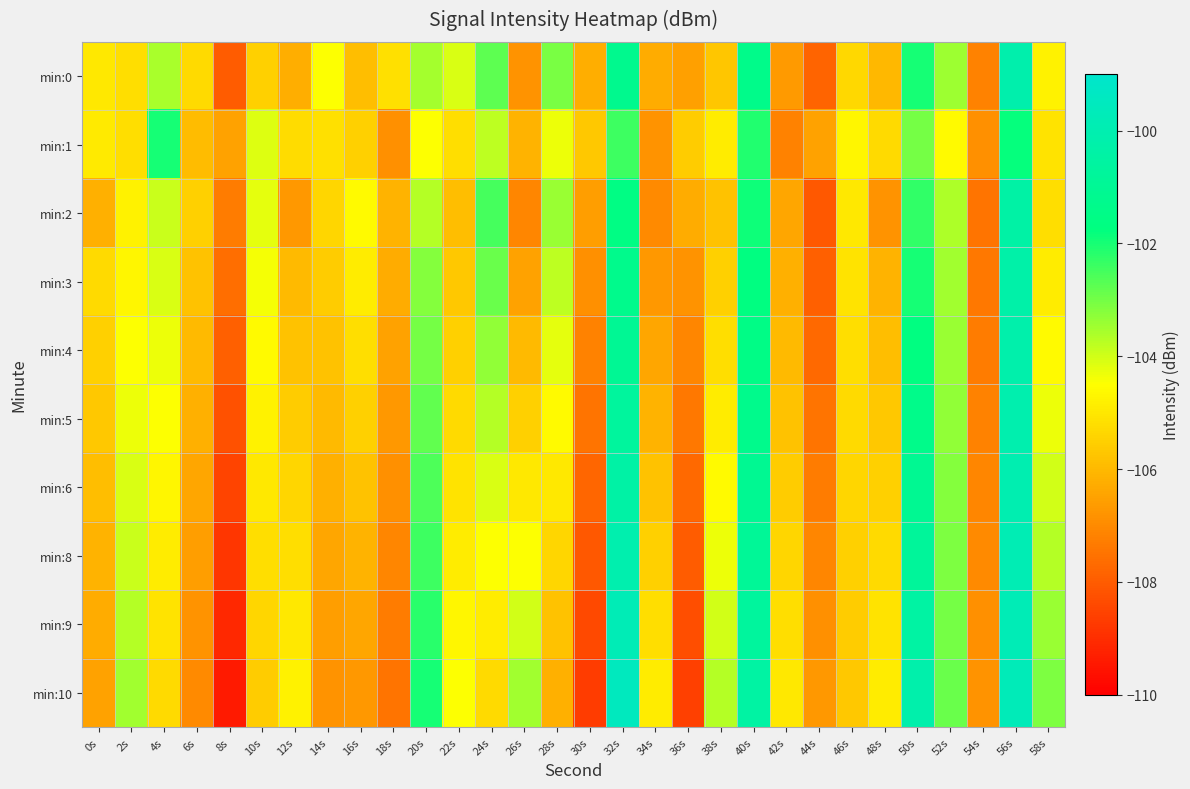

What is the difference between the highest and lowest values at 46s?

1.0